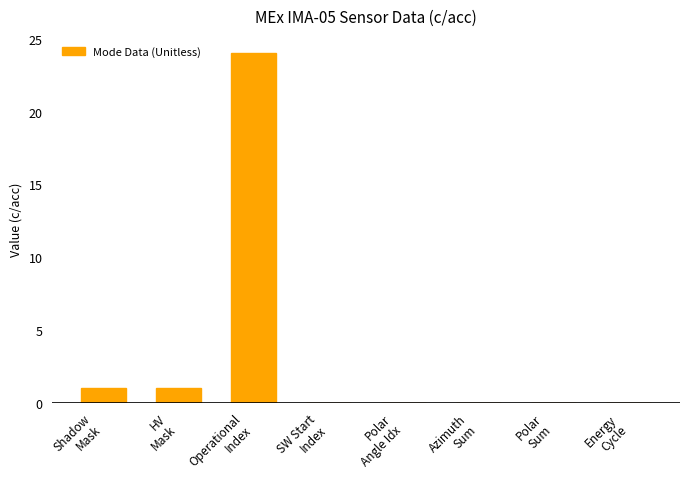

What is the greatest value displayed?

24